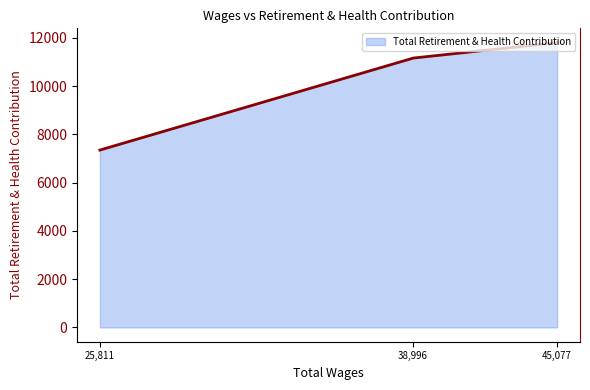

What is the maximum value shown in the chart?

11805.0